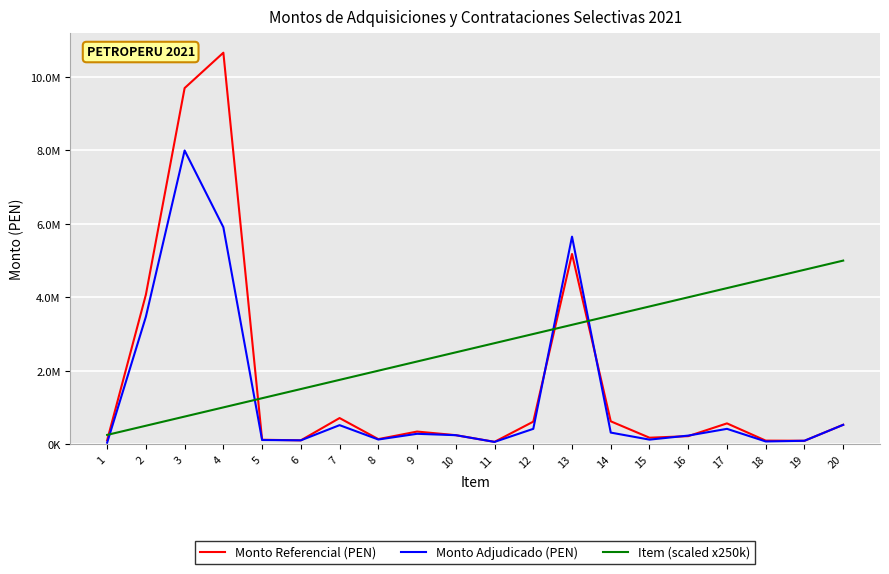

True or false: Monto Adjudicado (PEN) has a value of 37845.4 at 1.

True